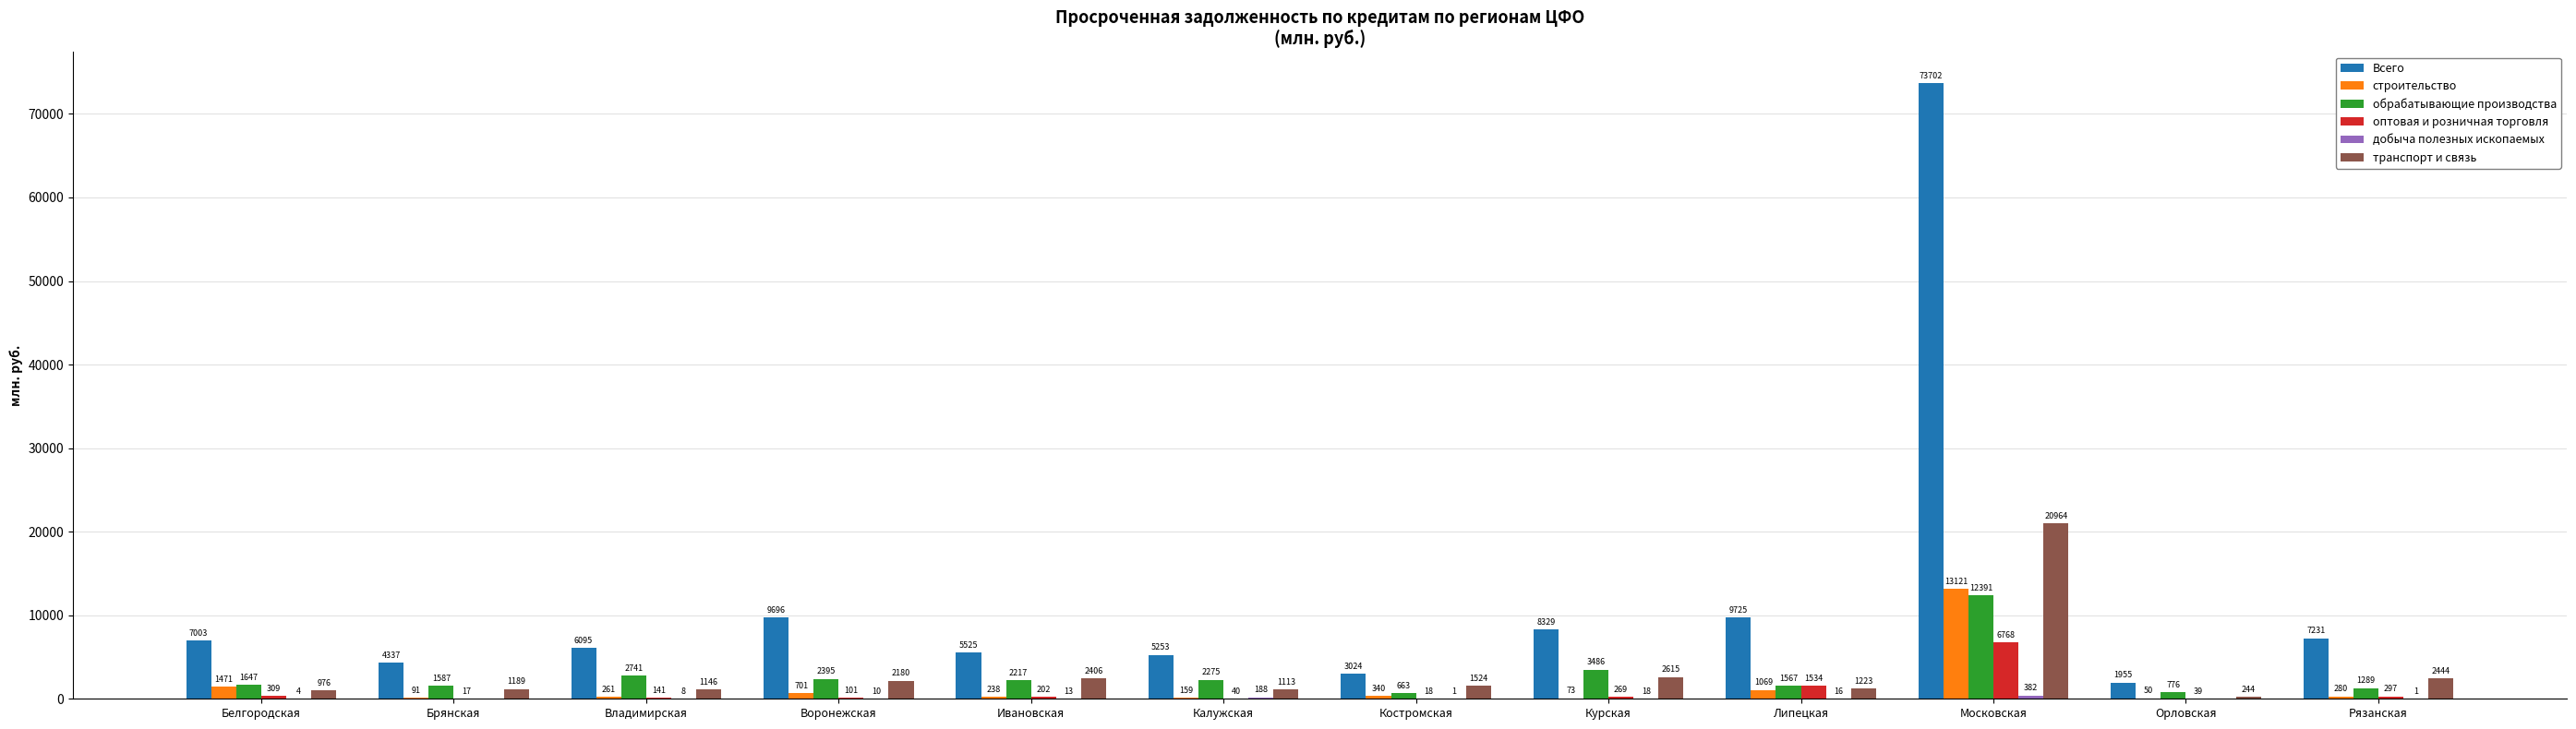

What is the total value across all series at Ивановская?

10601